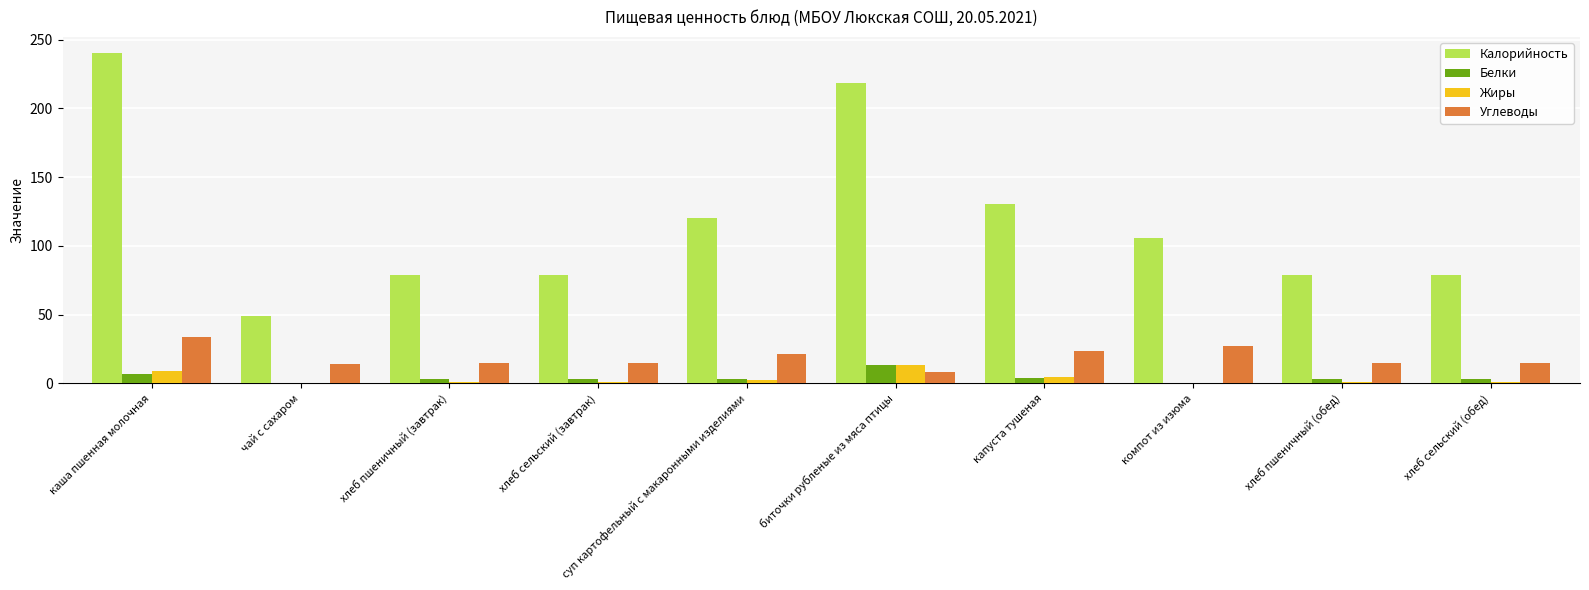

Count the number of data series in this chart.

4